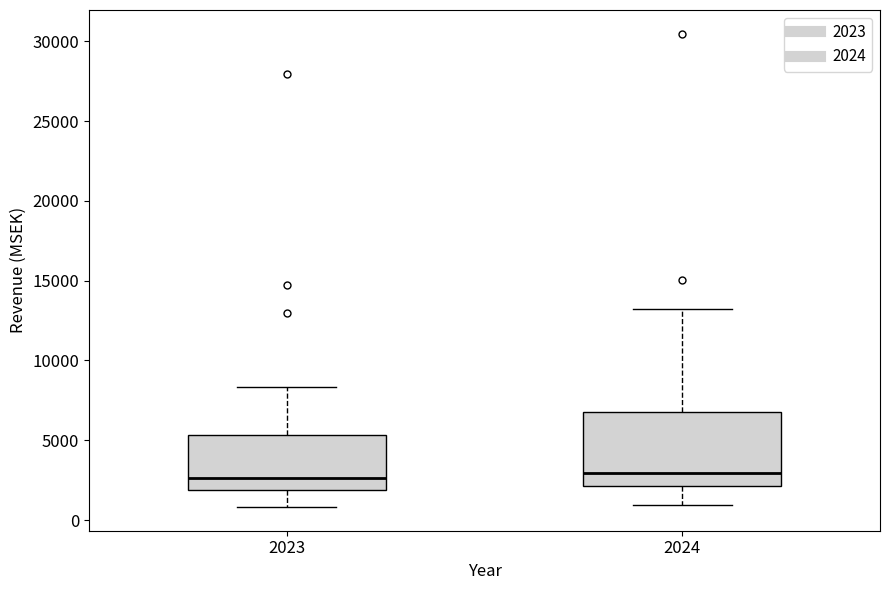

Where does the median line of the box at x = 2024 sit on the y-axis? The values are not printed on the chart, so give them approximately, as read against the axis.

3000